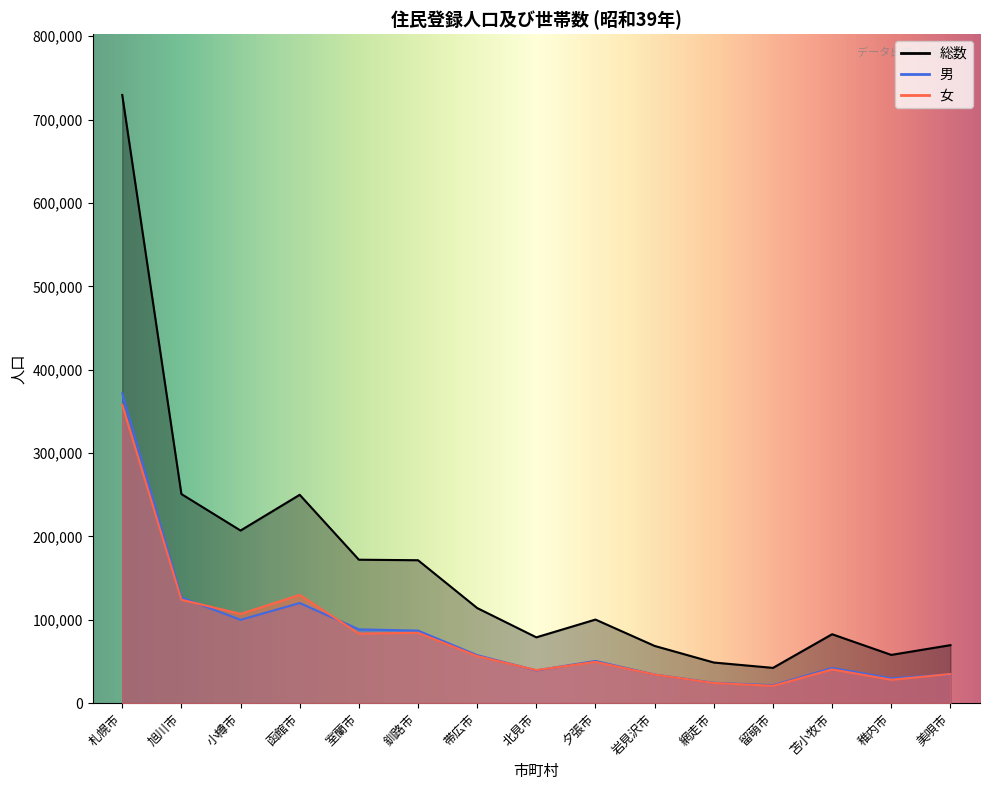

What is the average value of the 女 series?

81045